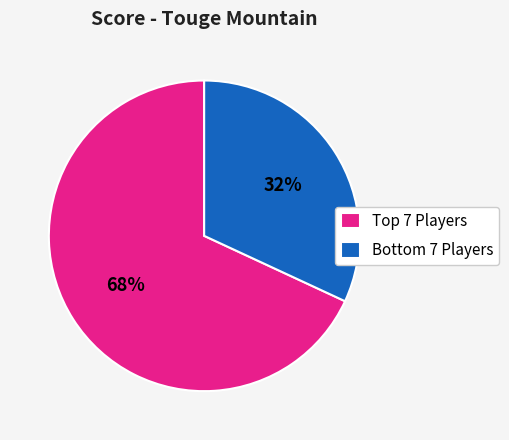

Rank the categories by value from lowest to highest.

Bottom 7 Players, Top 7 Players